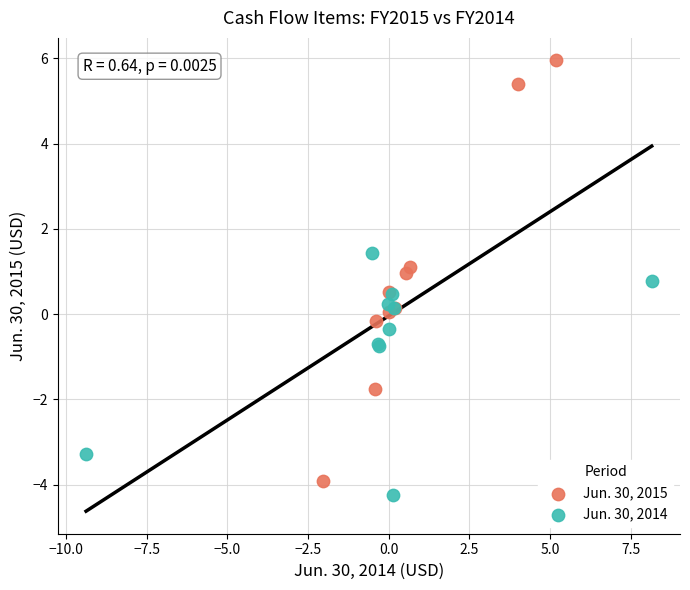

Which series reaches the maximum Y coordinate?

Jun. 30, 2015